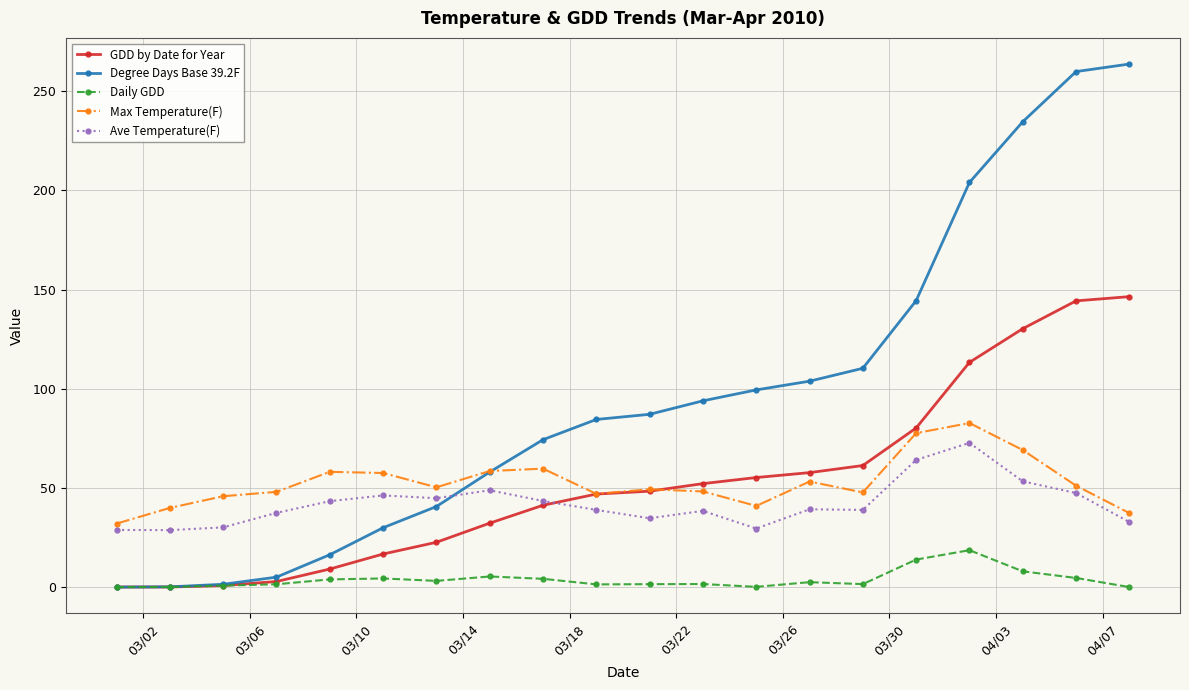

Which series has the largest range (max minus min)?

Degree Days Base 39.2F